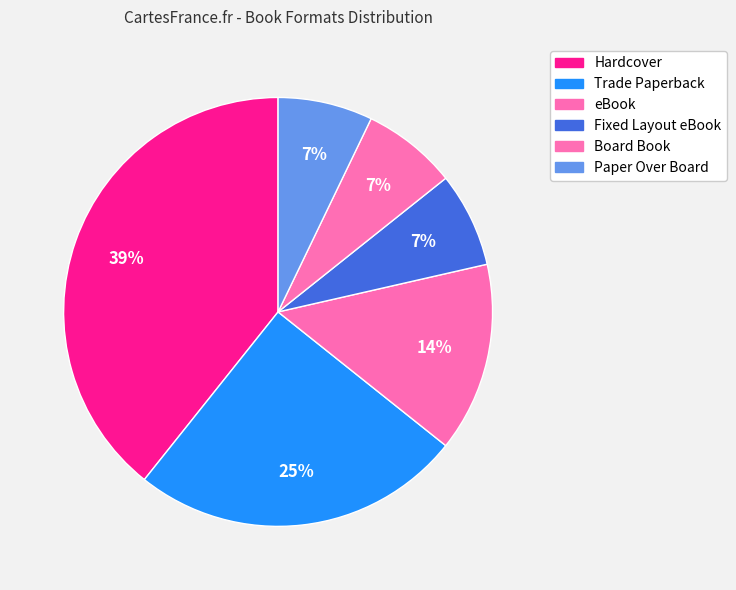

Count the number of slices in the pie.

6